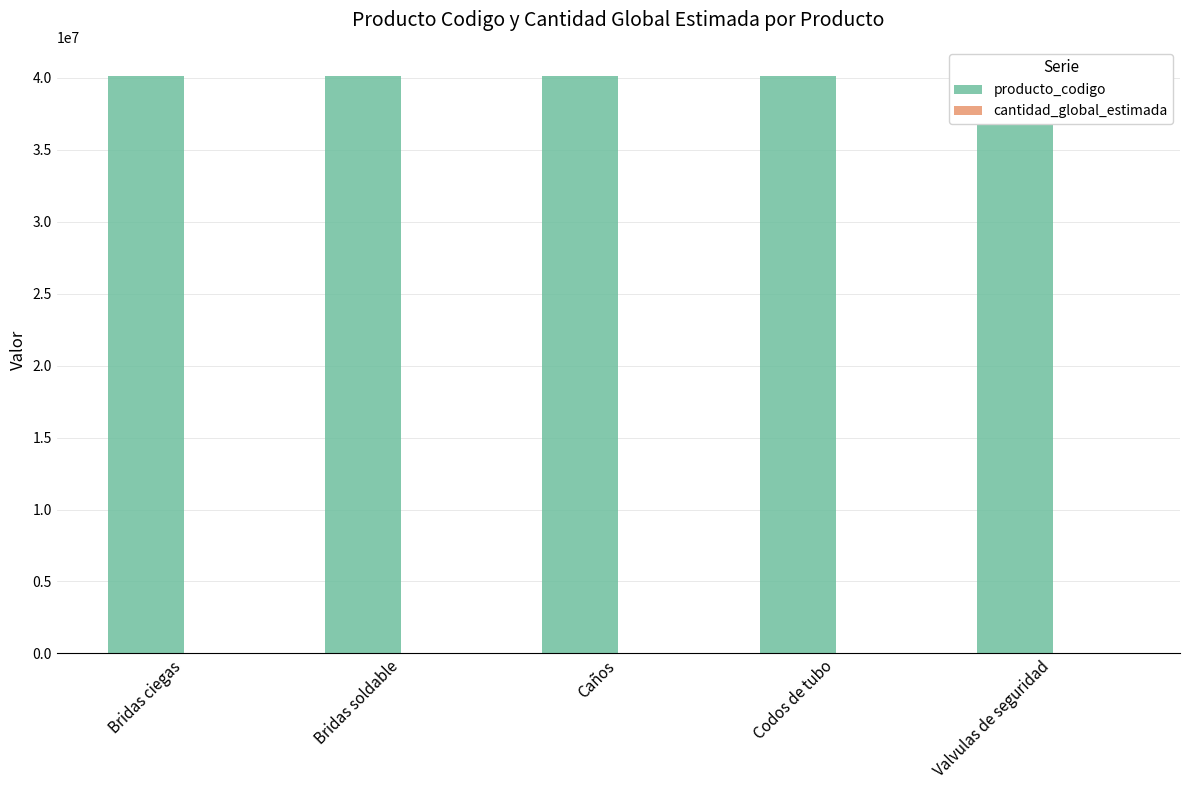

The producto_codigo series shows 62471861 at Bridas ciegas. True or false?

False